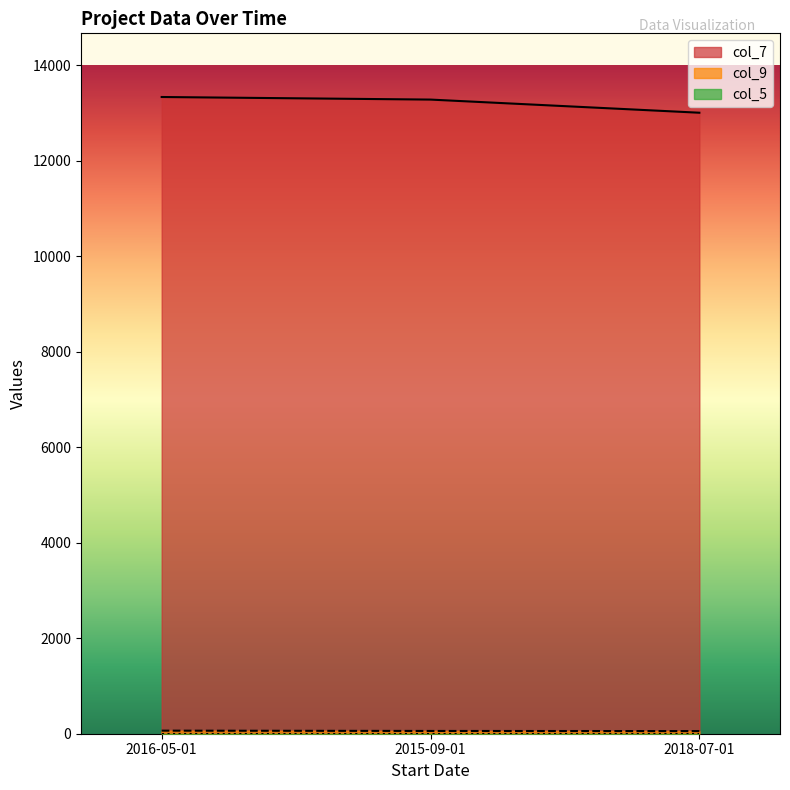

What is the difference between the maximum and minimum values in the col_7 series?

329